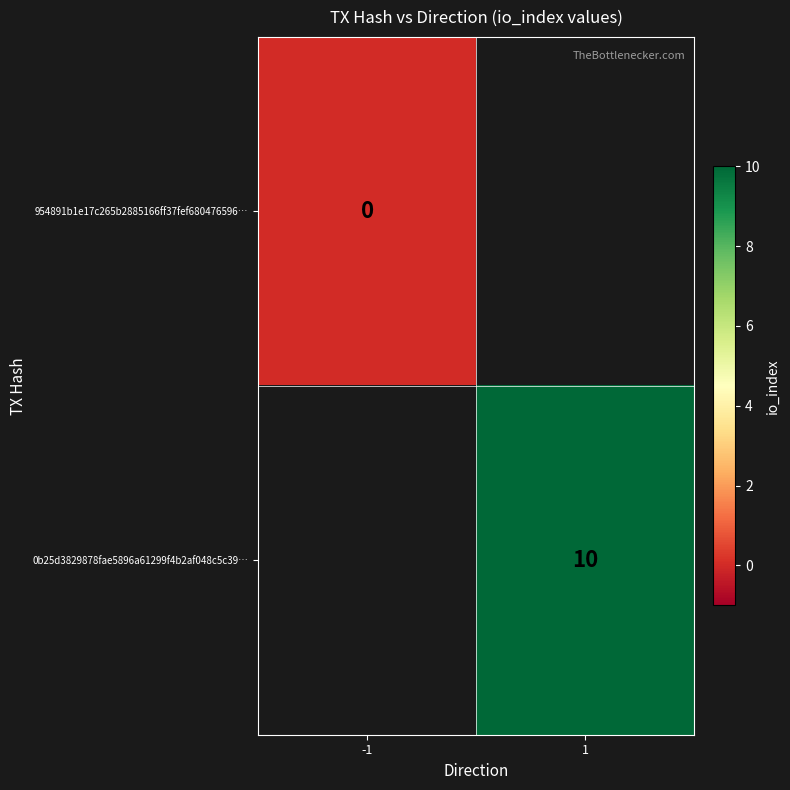

Is it true that 0b25d3829878fae5896a61299f4b2af048c5c39… equals 16.5 at 1?

False